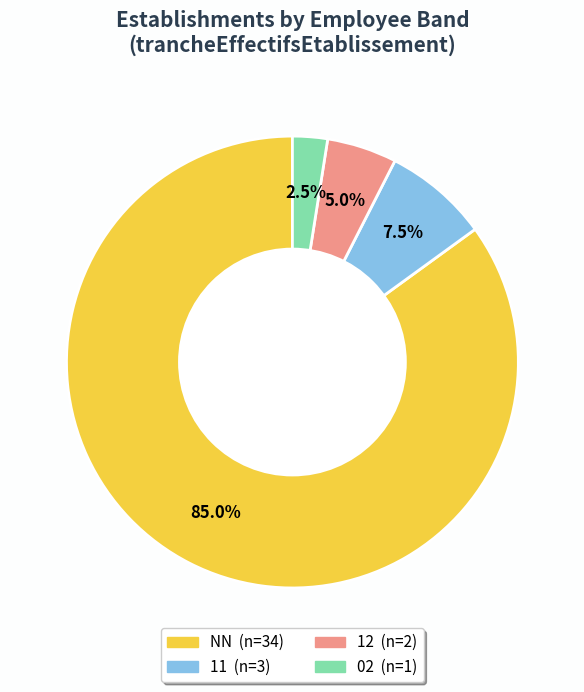

Is there any slice that represents more than half of the pie?

Yes